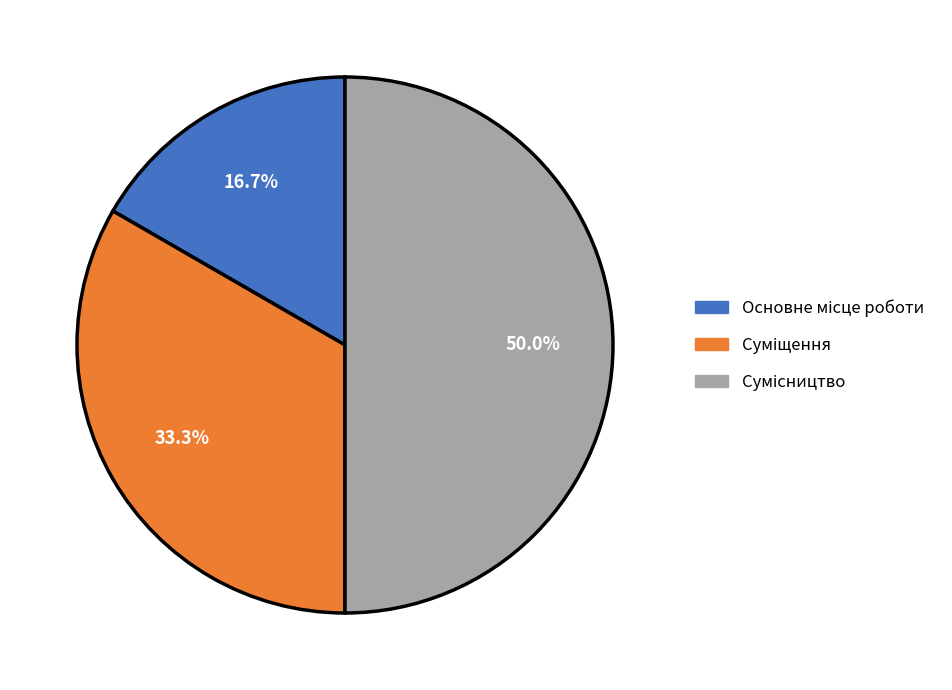

What percentage is the Суміщення slice, to the nearest percent?

33%